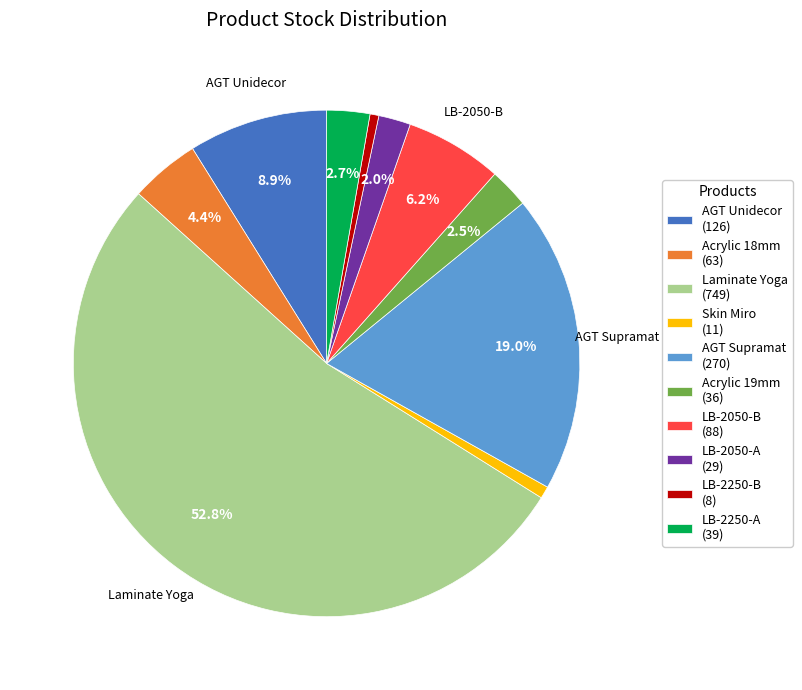

Which slice is the largest?

Laminate Yoga (749)